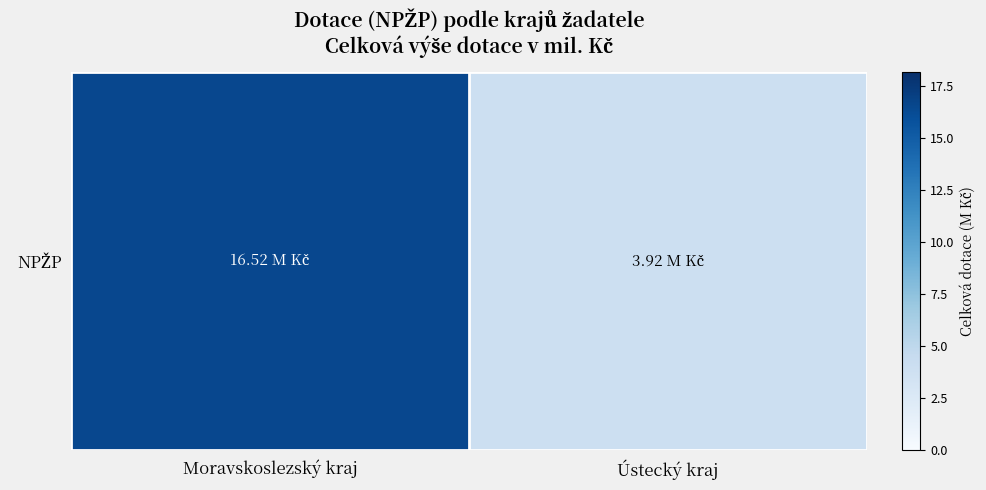

Read the value at Moravskoslezský kraj.

16.5